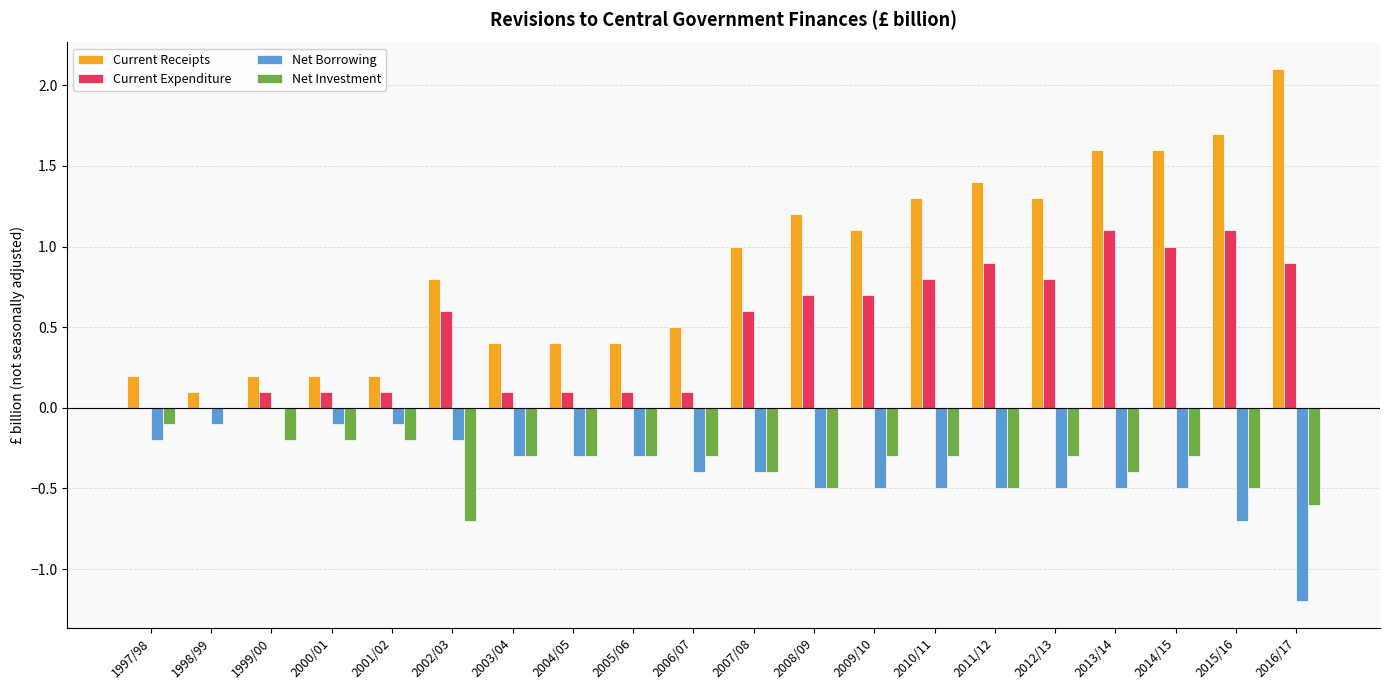

What is the maximum value shown in the chart?

2.1